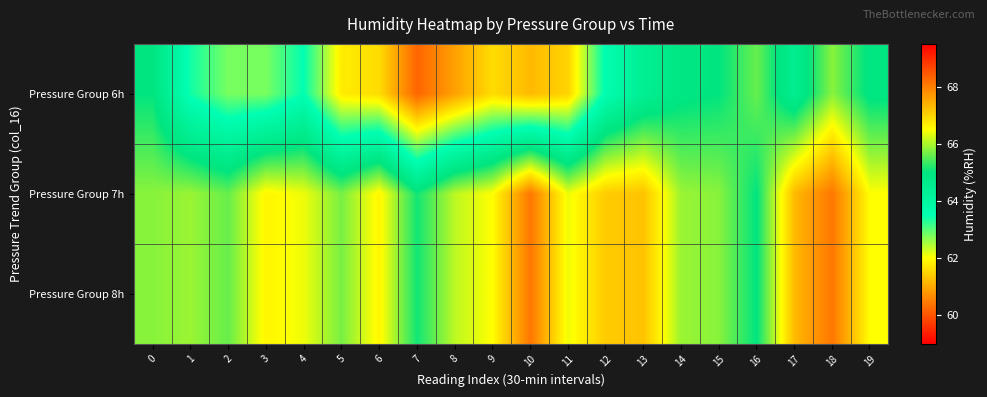

What is the smallest value displayed?

60.2